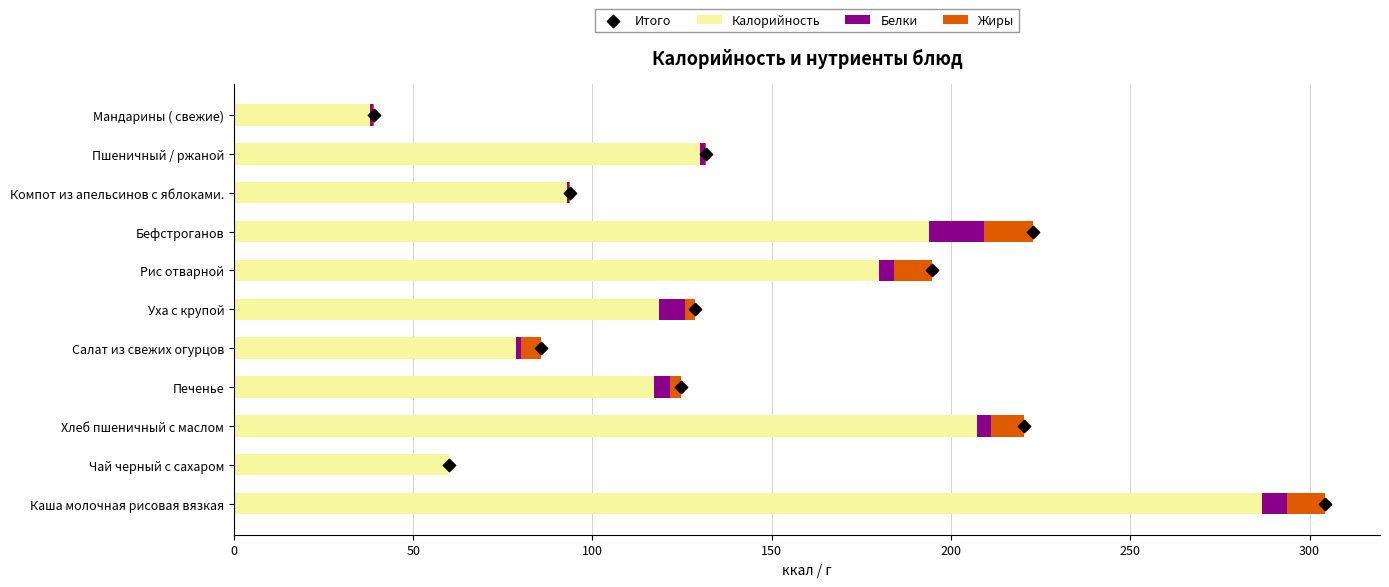

Which series contains the highest Y value?

Калорийность